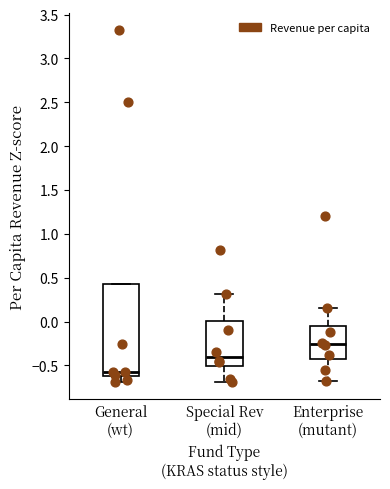

Which box is the tallest, from its lower edge to its upper edge?

General (wt)